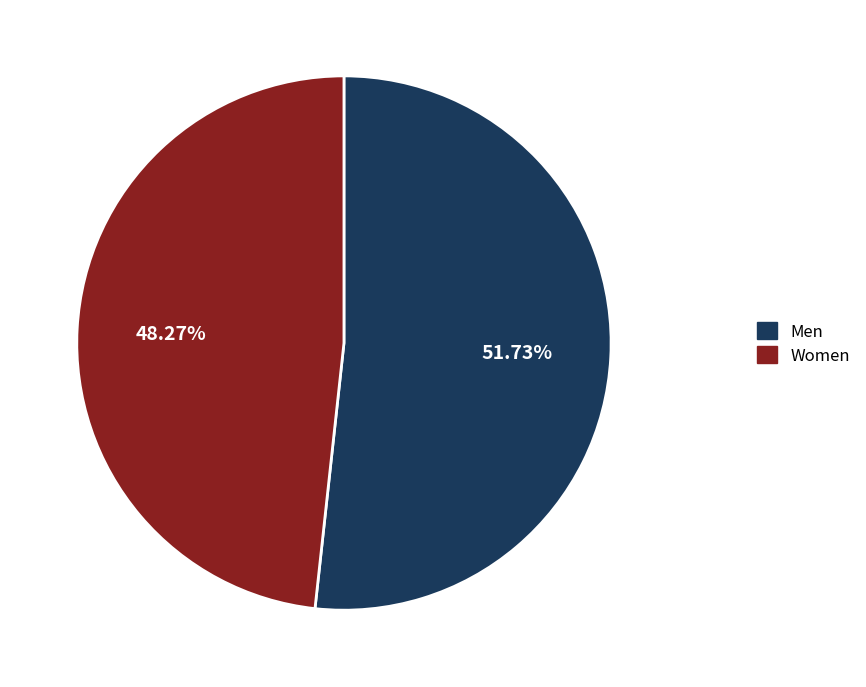

Count the number of slices in the pie.

2